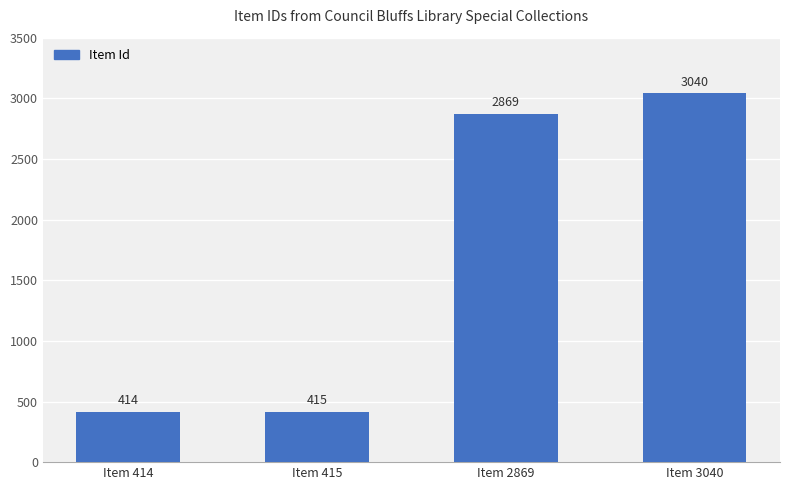

What is the change in value from Item 414 to Item 2869?

+2455